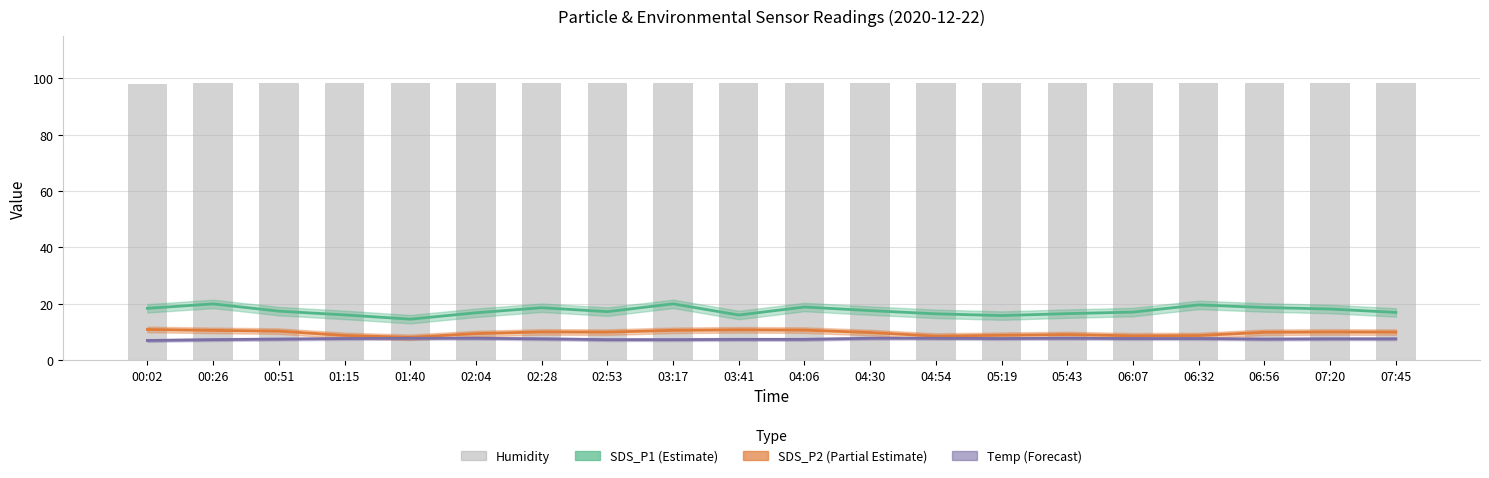

What is the sum of the SDS_P1 values at 03:17 and 04:30?

37.4